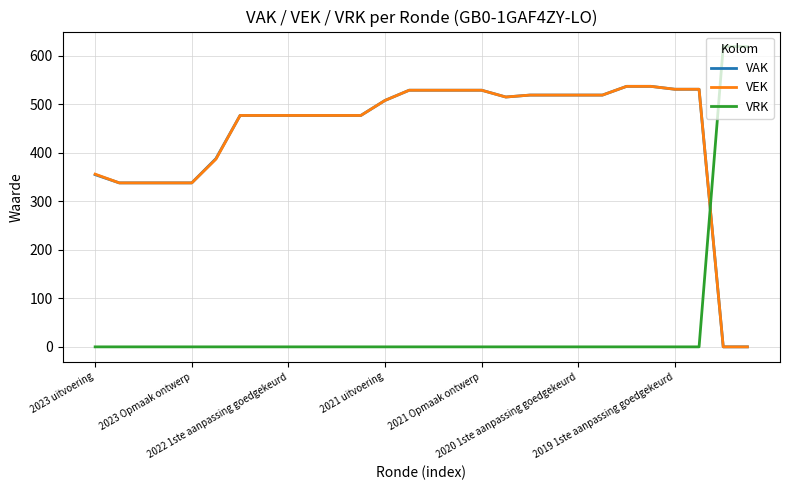

What is the highest value of the VRK series?

619